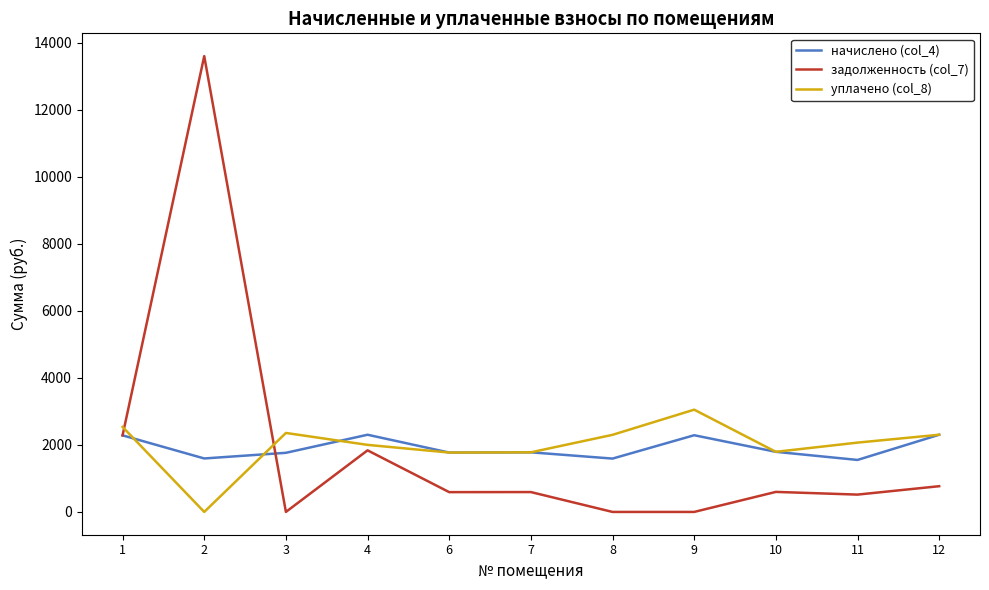

Which category has the highest value across all series?

2